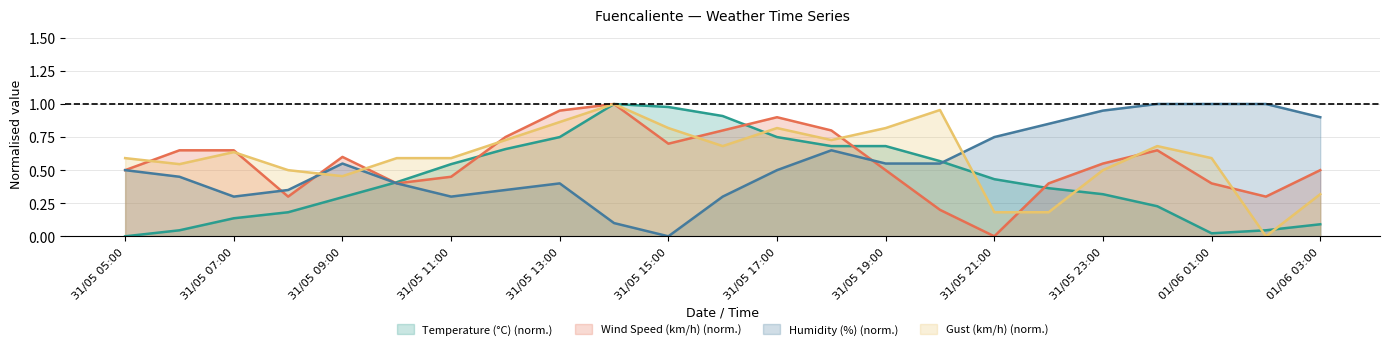

List the series in order of their peak value, lowest first.

Temperature (°C), Wind Speed (km/h), Humidity (%), Gust (km/h)